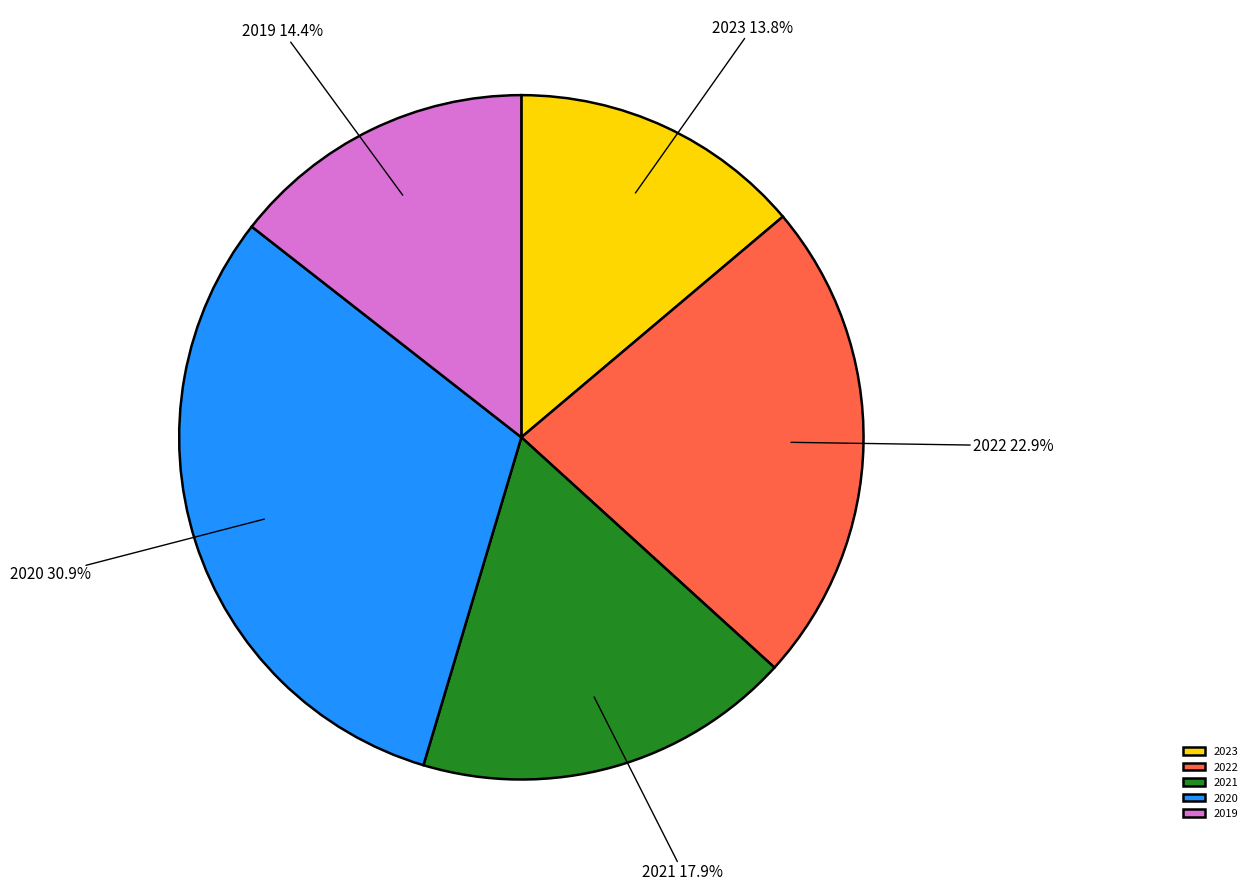

Combined, what portion of the pie is 2022 and 2021?

40.8%